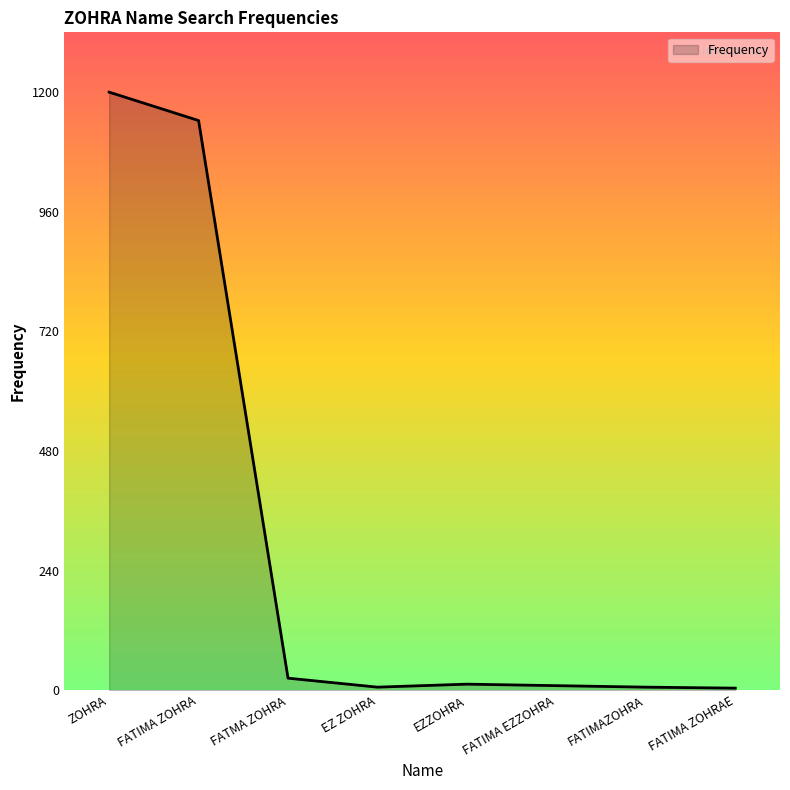

What is the greatest value displayed?

1200